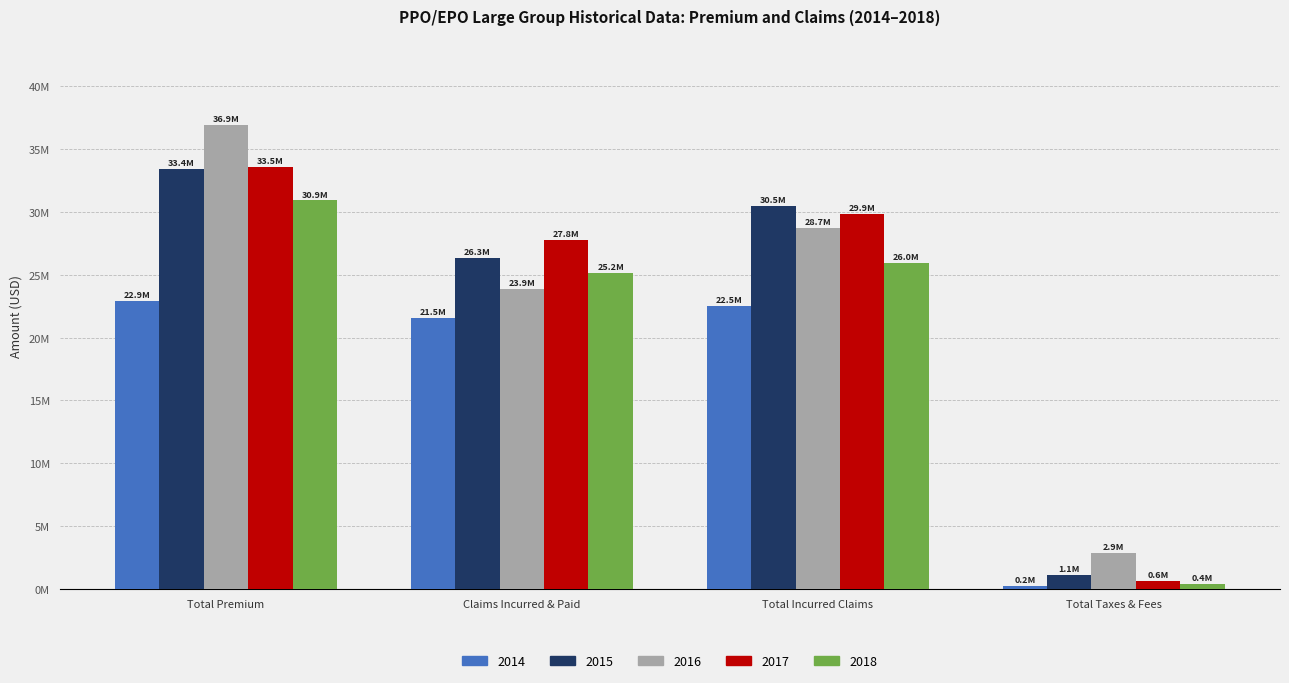

What are all the series names shown in the legend?

2014, 2015, 2016, 2017, 2018